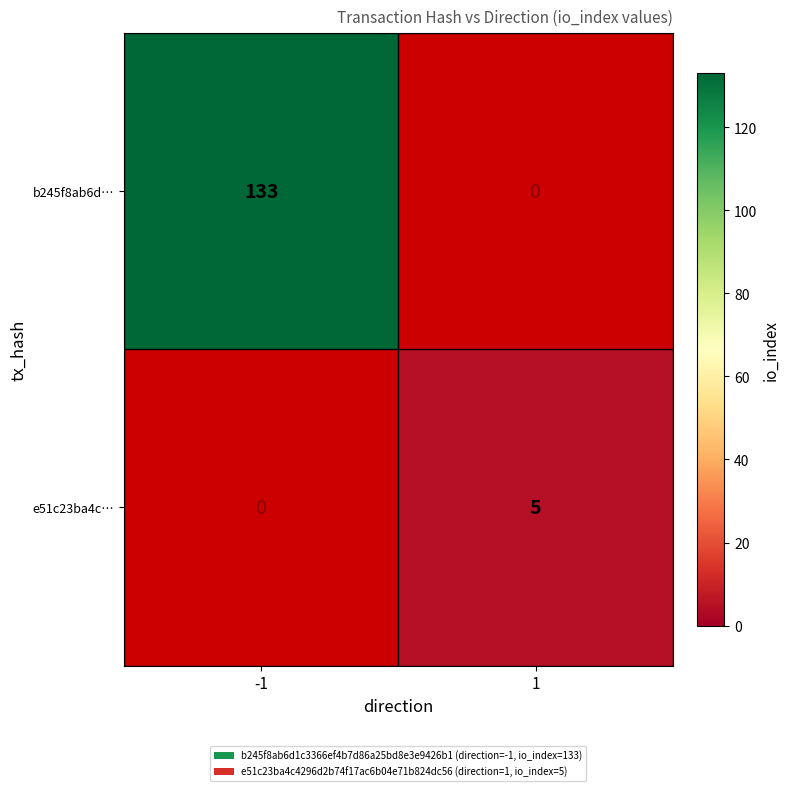

Is it true that b245f8ab6d… equals 85 at -1?

False